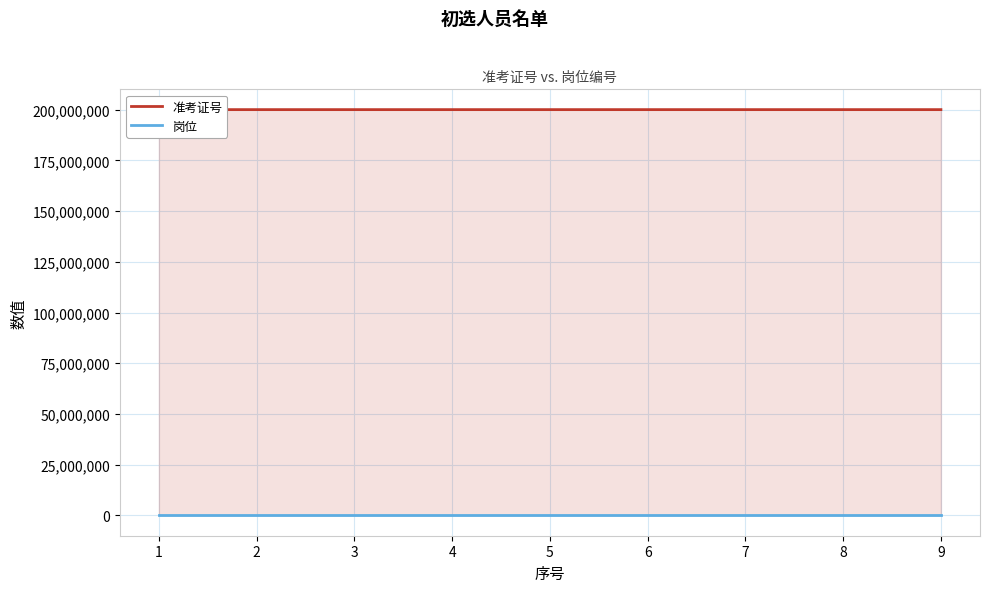

How many data points does each series have?

9